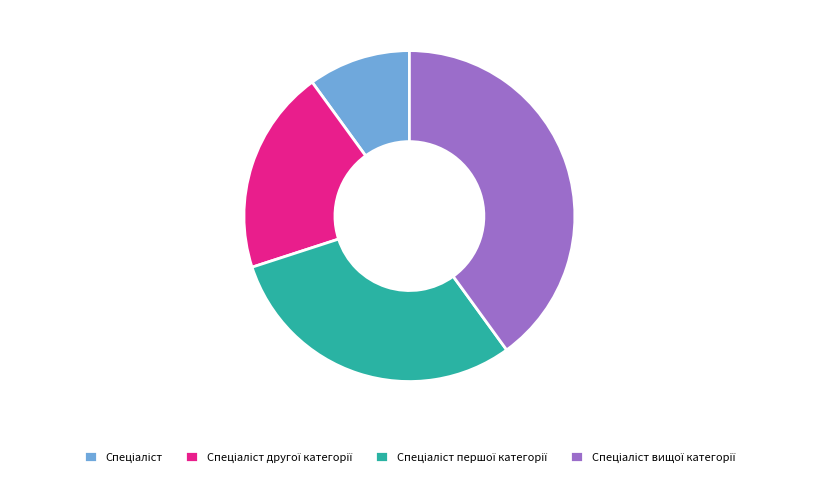

Is there a majority slice in this chart?

No